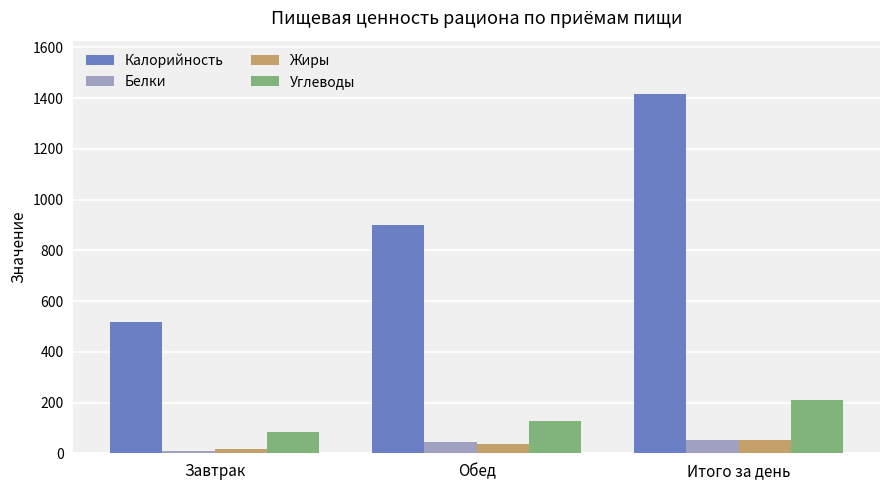

Reading left to right, extract all data points from this chart.

Калорийность: 516.0	898.3	1414.3
Белки: 9.2	43.7	52.8
Жиры: 16.2	38.0	54.2
Углеводы: 83.3	126.3	209.6